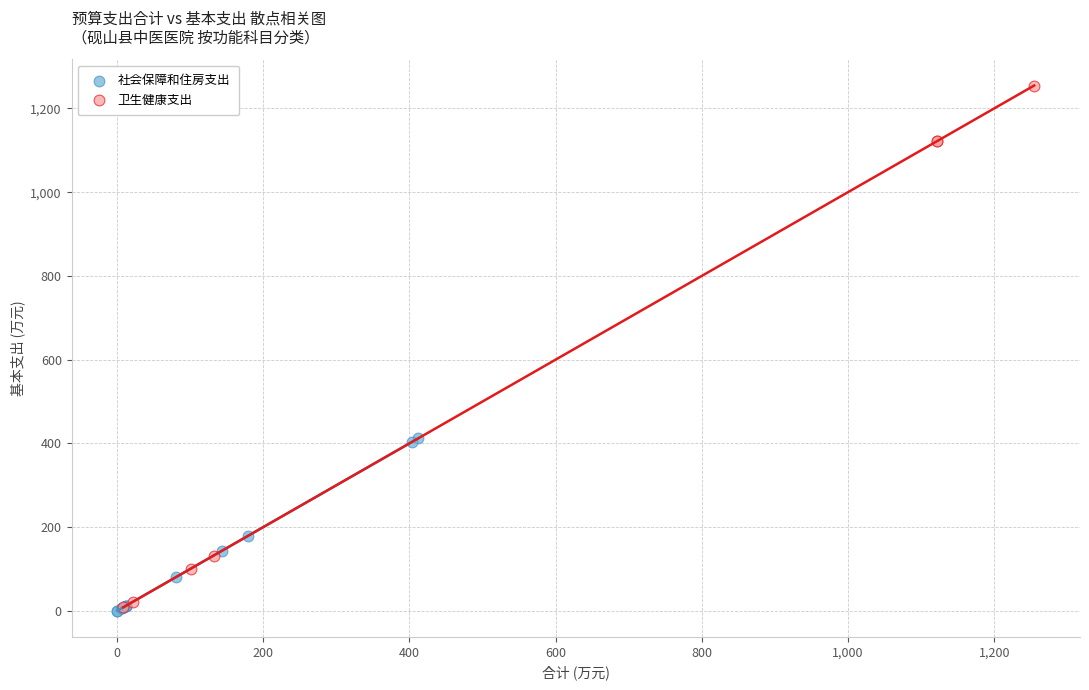

Which series has the widest spread of Y values?

卫生健康支出